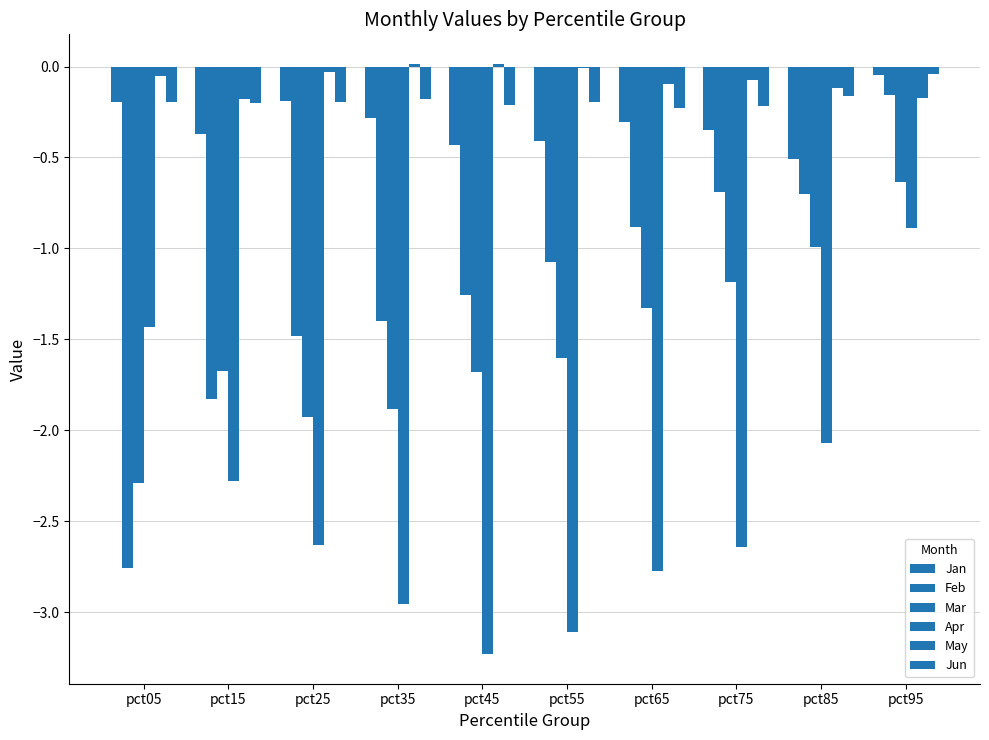

How many data points does each series have?

10